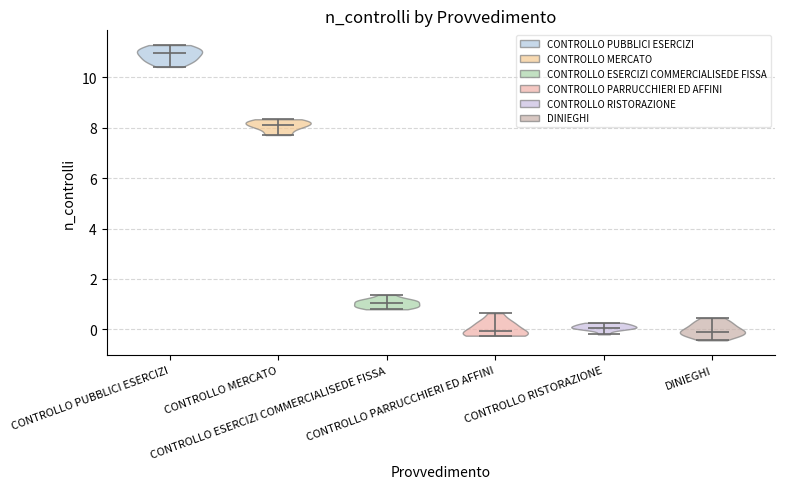

What is the lowest point the violin for CONTROLLO ESERCIZI COMMERCIALISEDE FISSA reaches on the y-axis? The values are not printed on the chart, so give them approximately, as read against the axis.

0.8